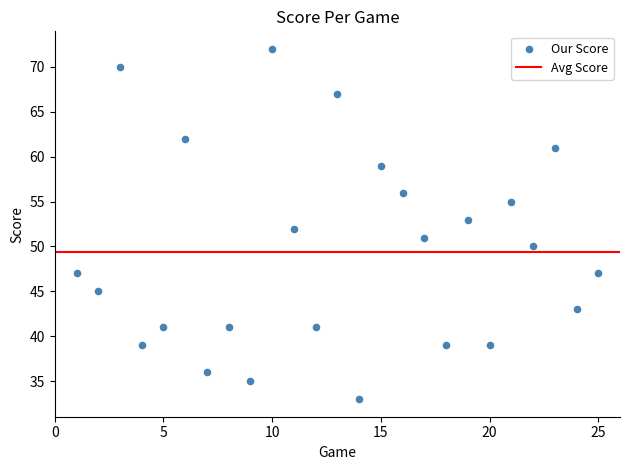

What is the range of X values (max minus min)?

24